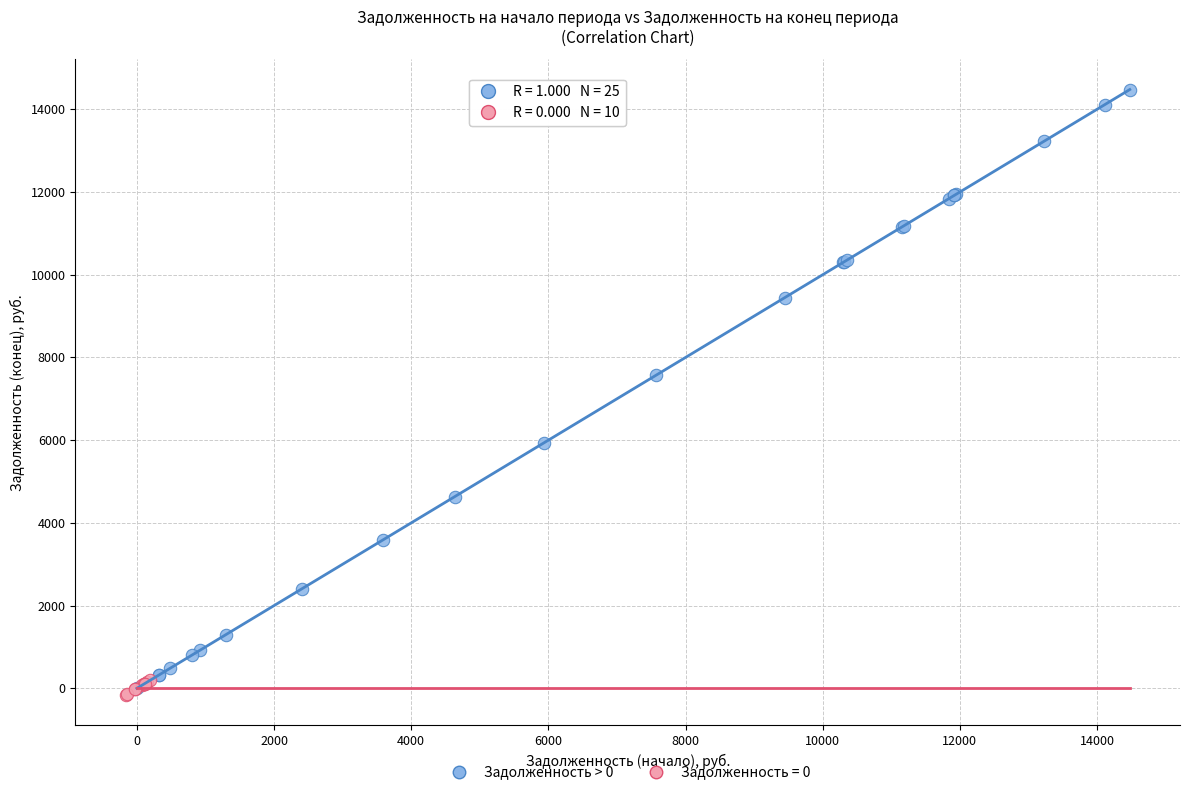

Which series has the widest spread of Y values?

Задолженность > 0